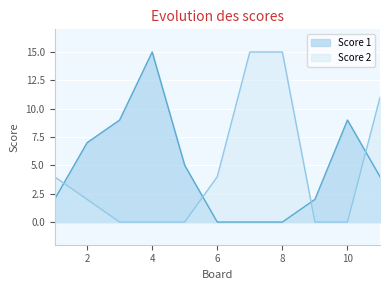

How many times do Score 1 and Score 2 cross each other?

4